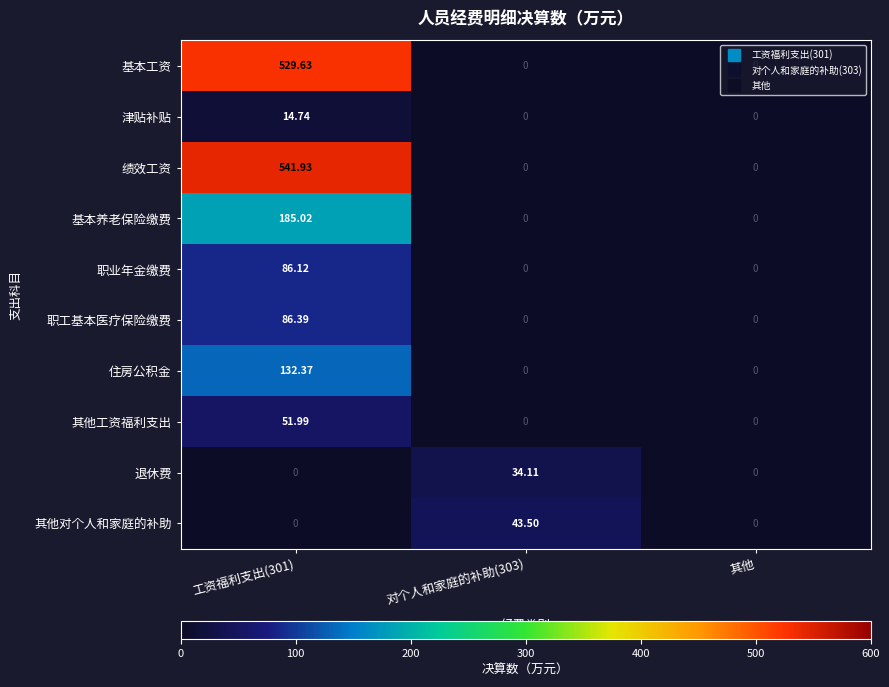

At how many categories does at least one series exceed 42?

2